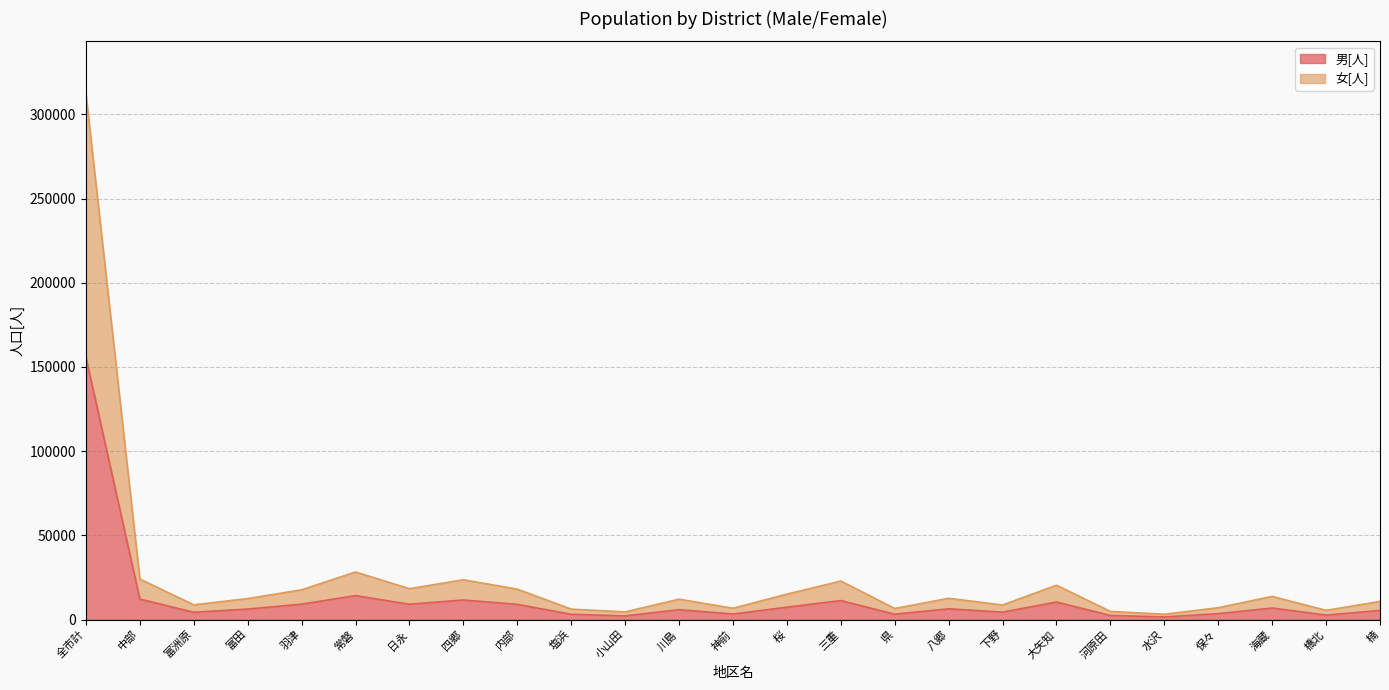

What are all the series names shown in the legend?

男[人], 女[人]